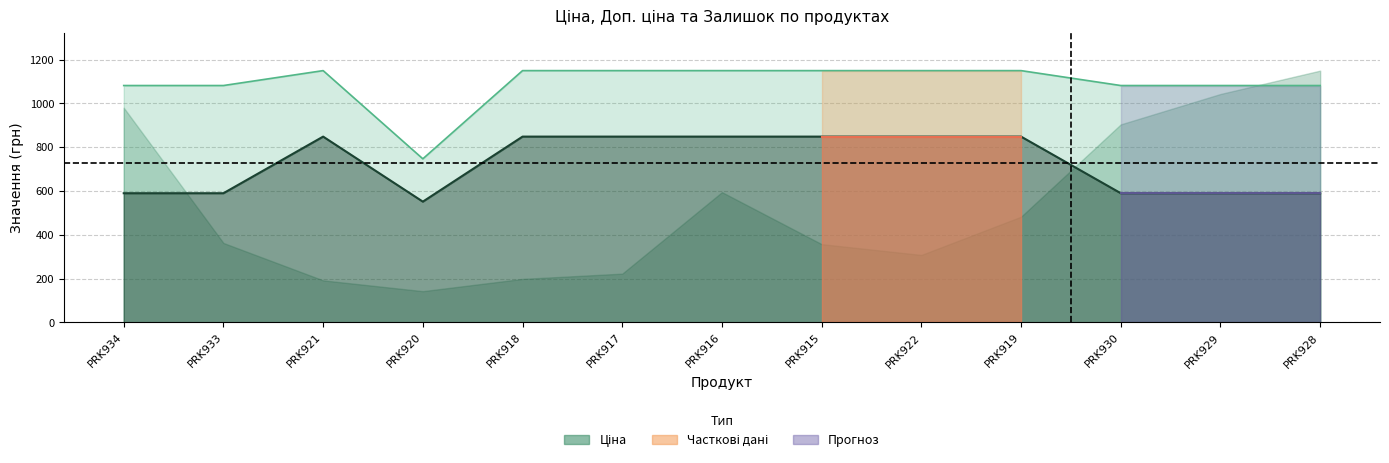

Which label corresponds to the smallest value in the chart?

PRK920